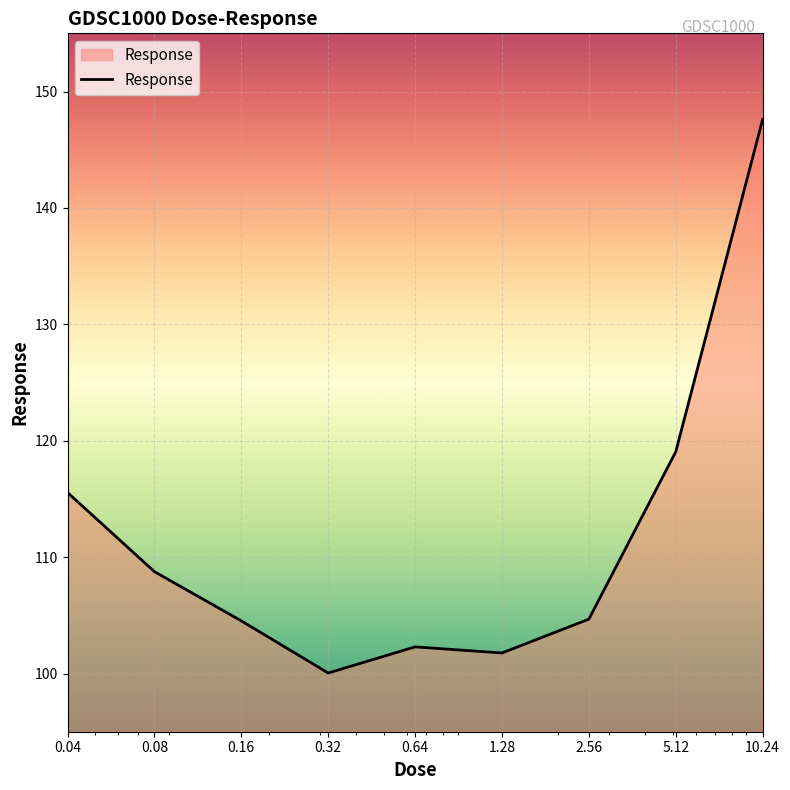

What is the difference between the maximum and minimum values?

47.6